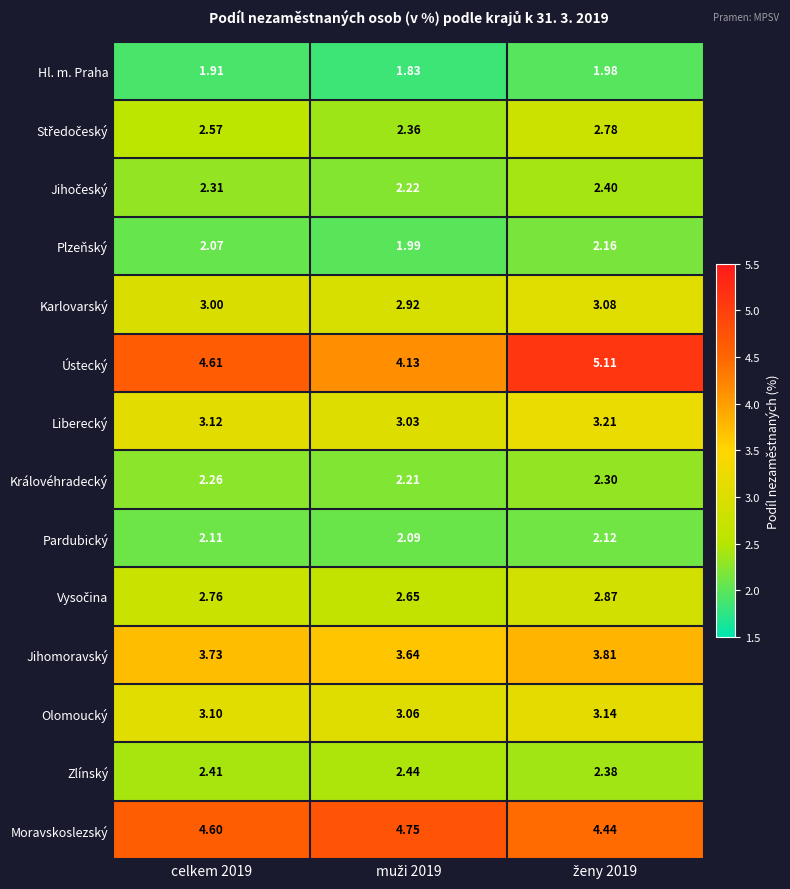

Which series has the largest total across all categories?

Ústecký